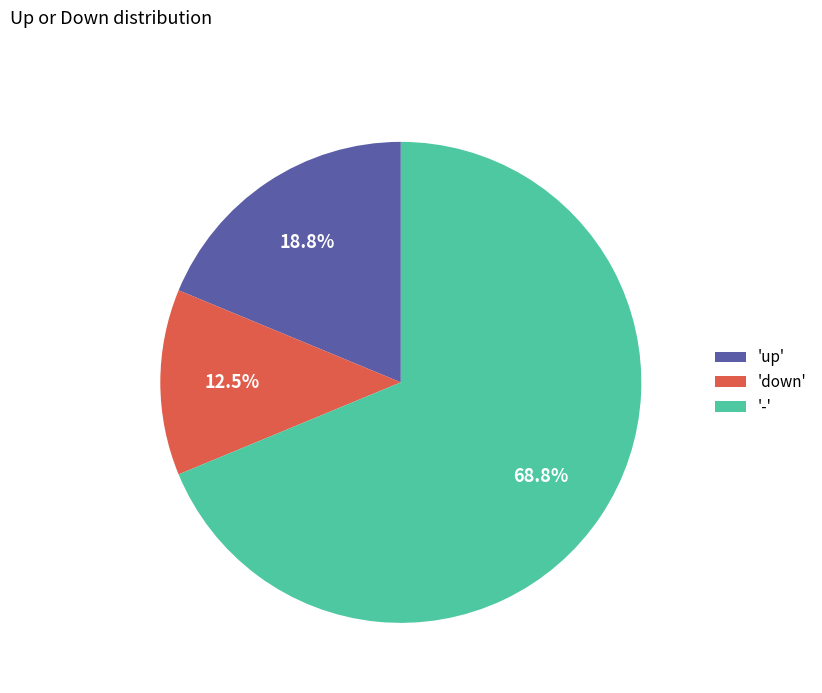

Rank the categories by value from highest to lowest.

'-', 'up', 'down'